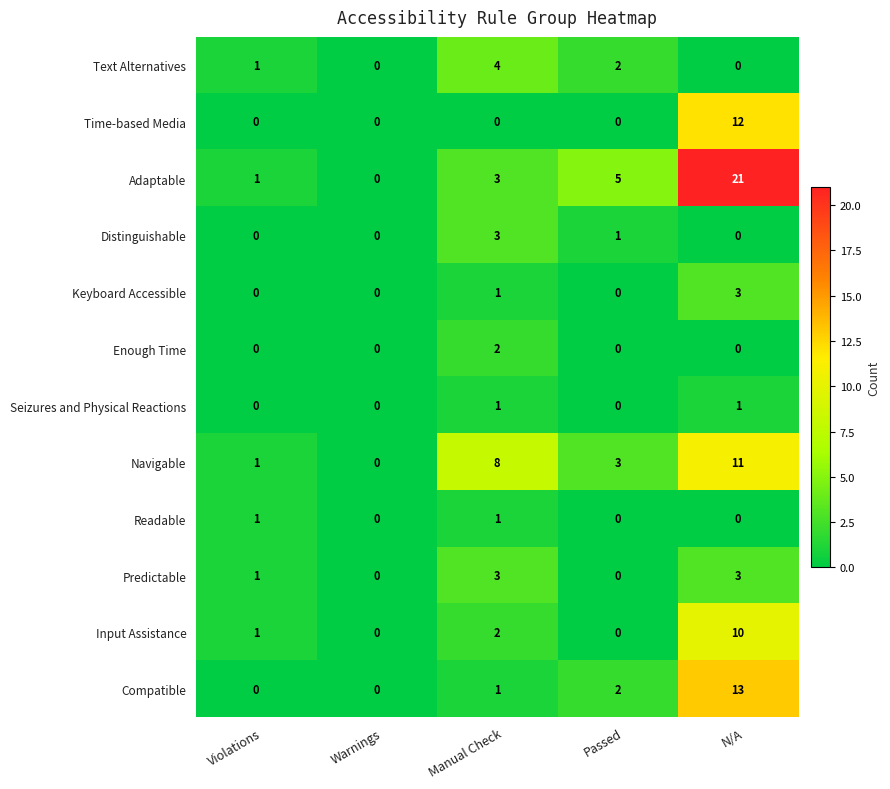

List the labels in order of Adaptable value, largest first.

N/A, Passed, Manual Check, Violations, Warnings